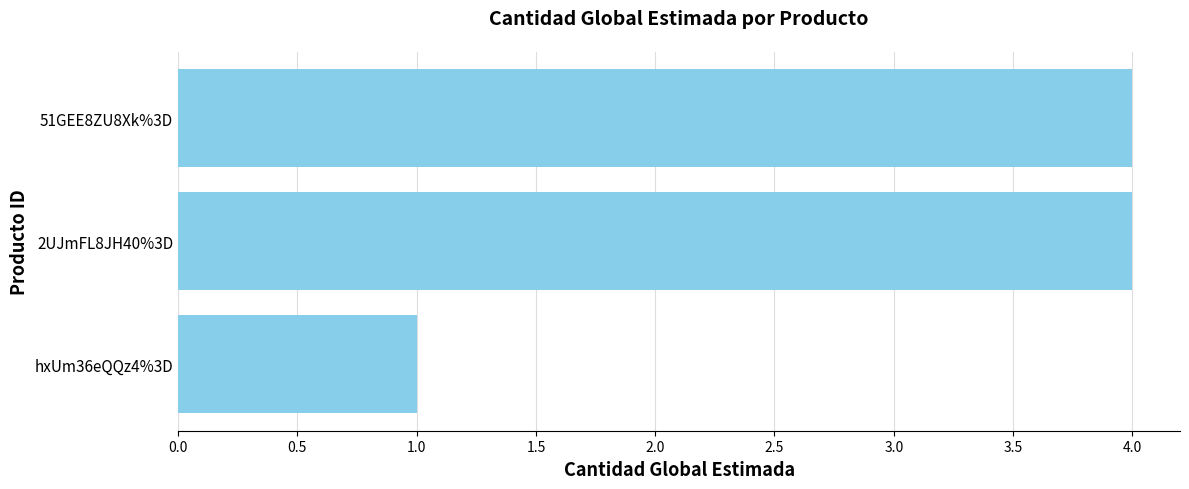

Between 2UJmFL8JH40%3D and hxUm36eQQz4%3D, which is larger?

2UJmFL8JH40%3D